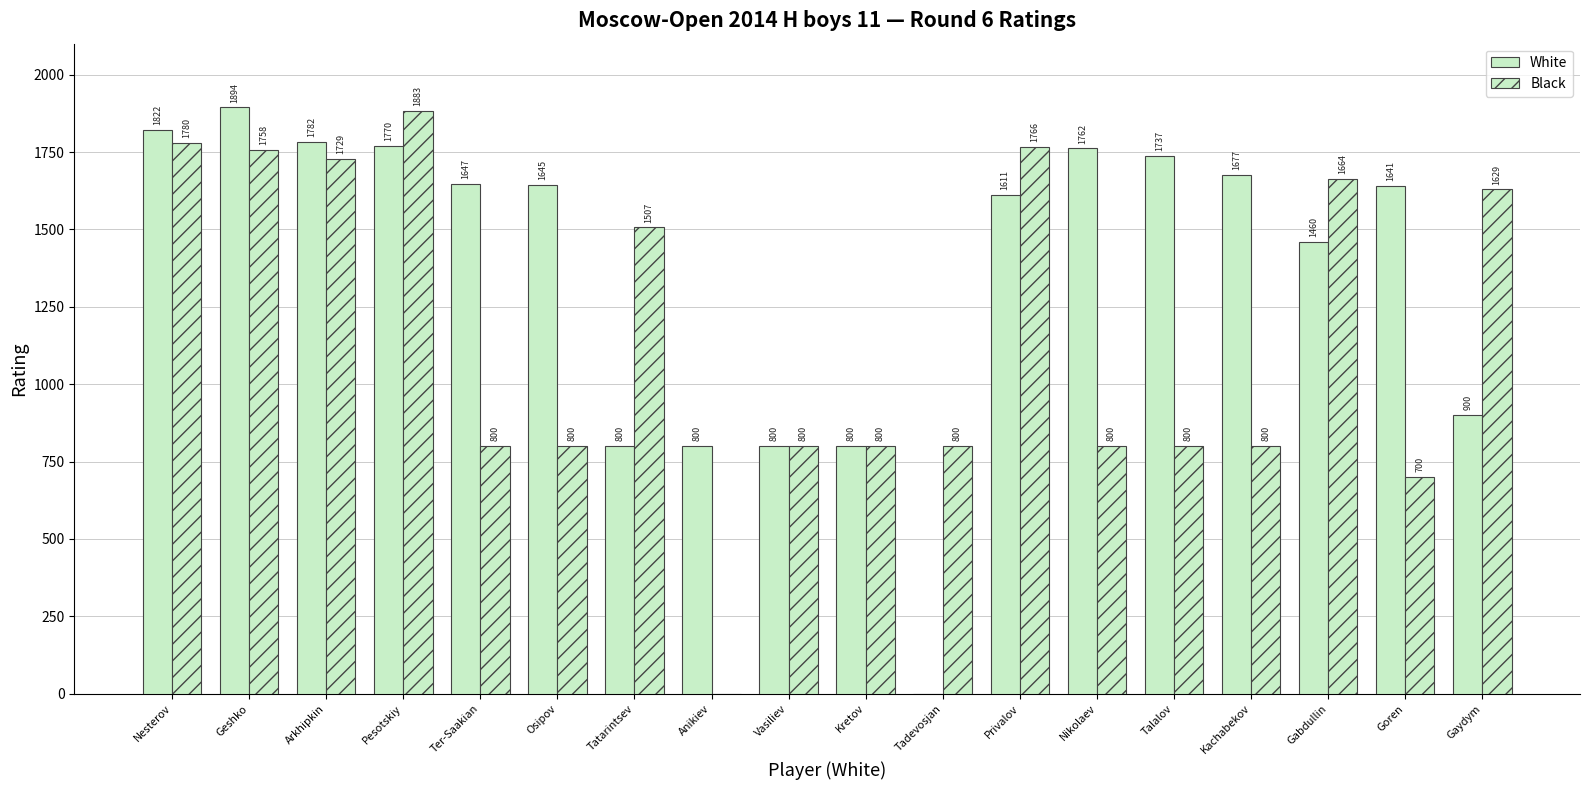

Are the bars grouped side by side (vs. stacked)?

Yes